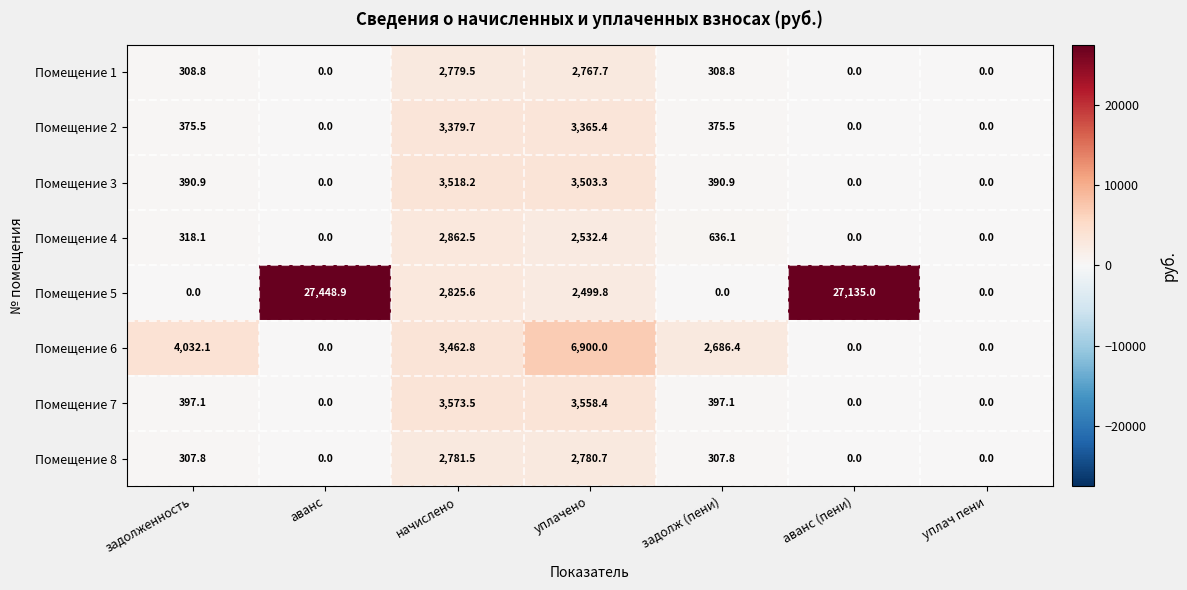

What is the maximum value shown in the chart?

27448.9